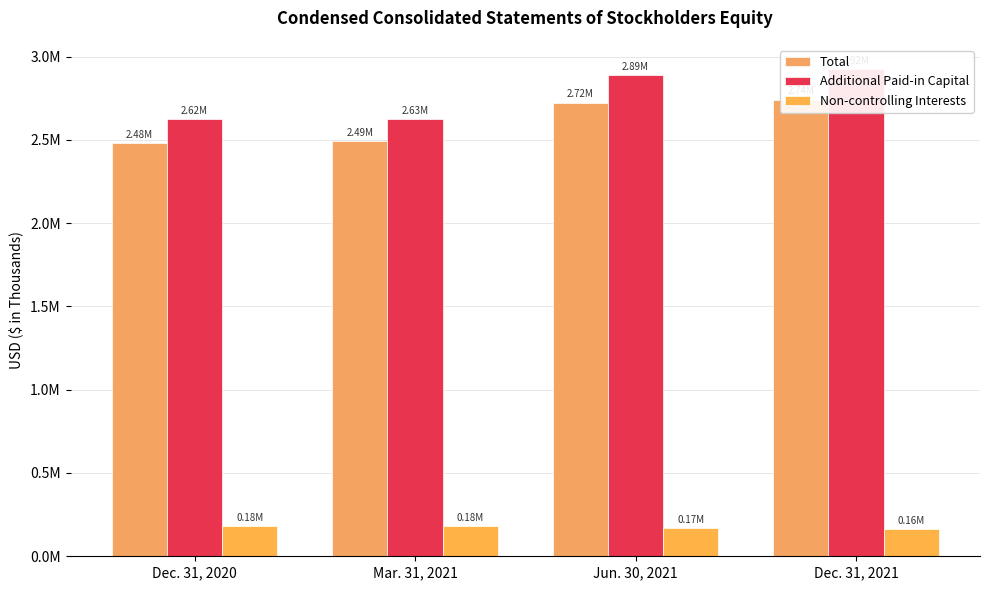

What is the label of the 2nd bar from the left?

Mar. 31, 2021